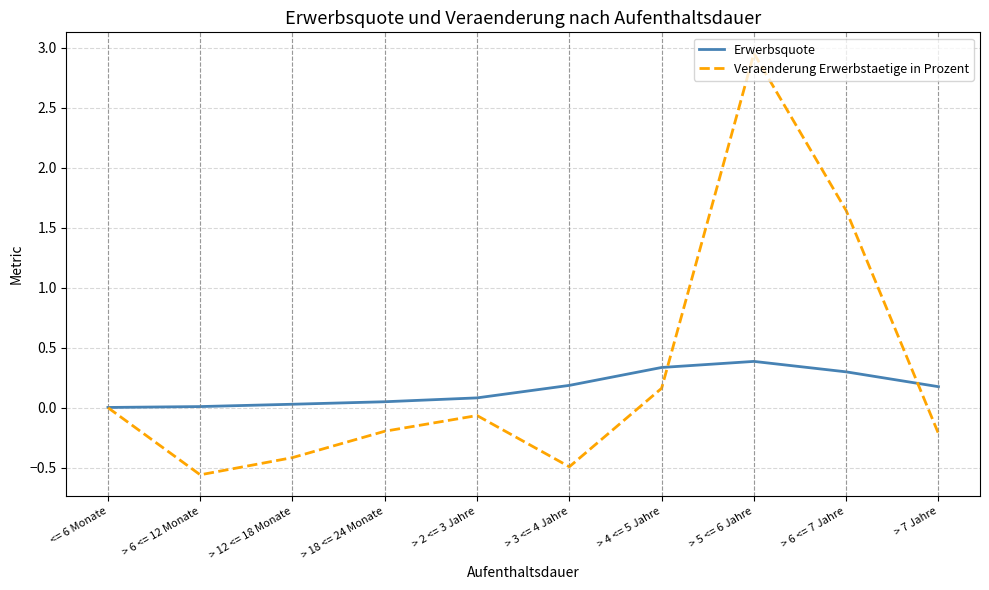

Rank the series by their maximum value, from lowest to highest.

Erwerbsquote, Veraenderung Erwerbstaetige in Prozent